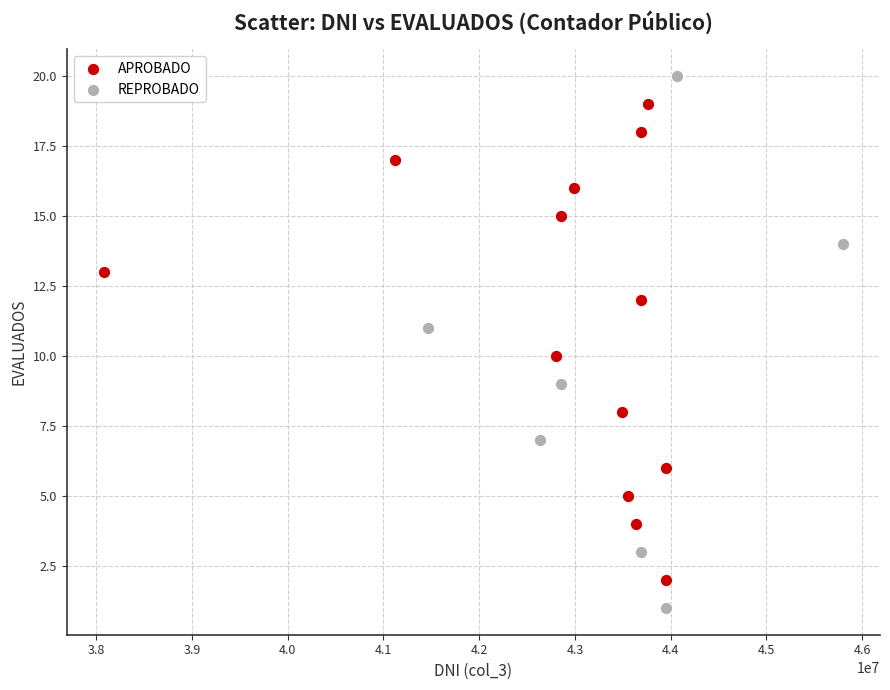

Which series has the largest Y range (max minus min)?

REPROBADO